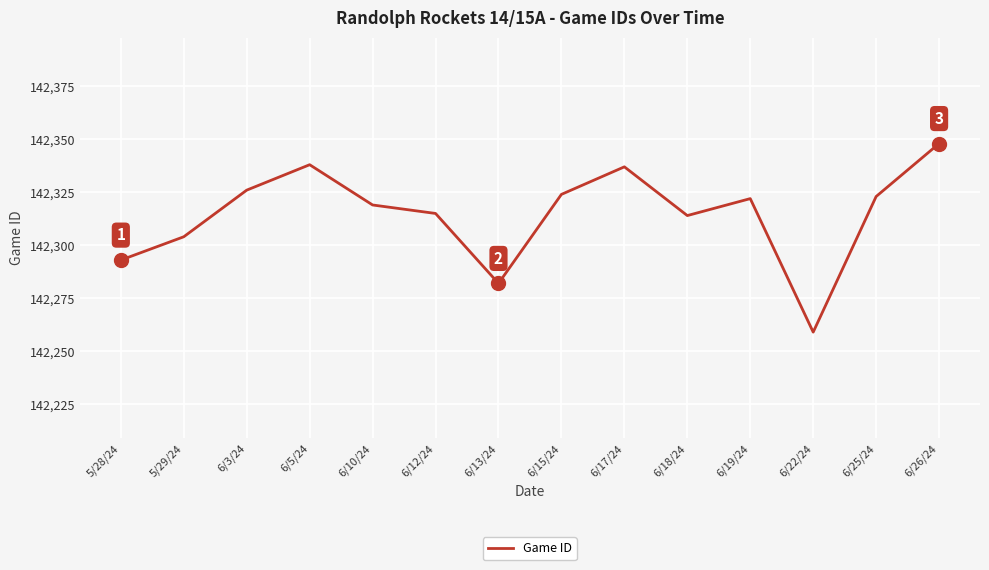

At which label is the value closest to 142303?

5/29/24